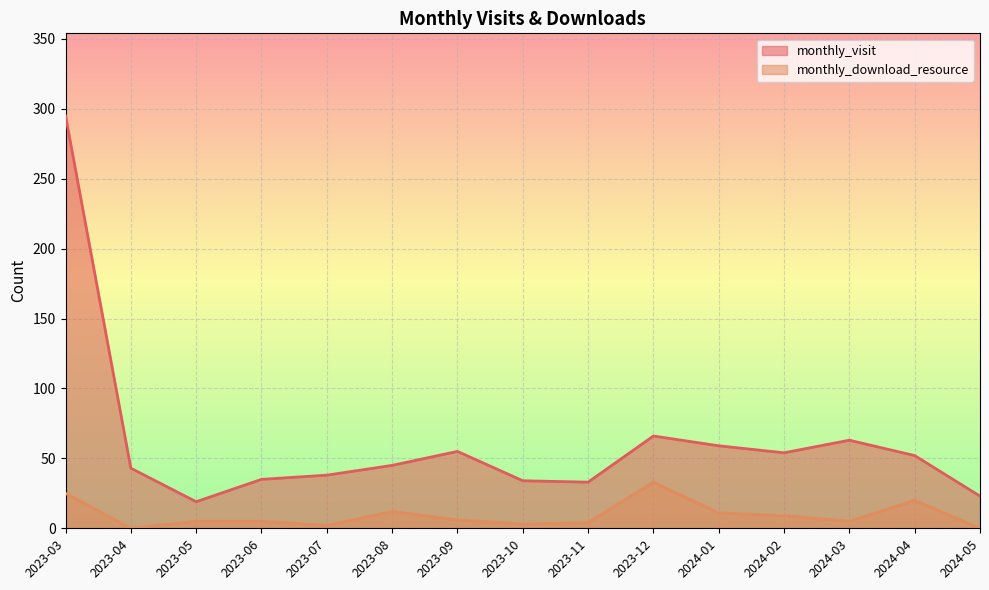

The value of monthly_download_resource at 2023-05 is 3. True or false?

False